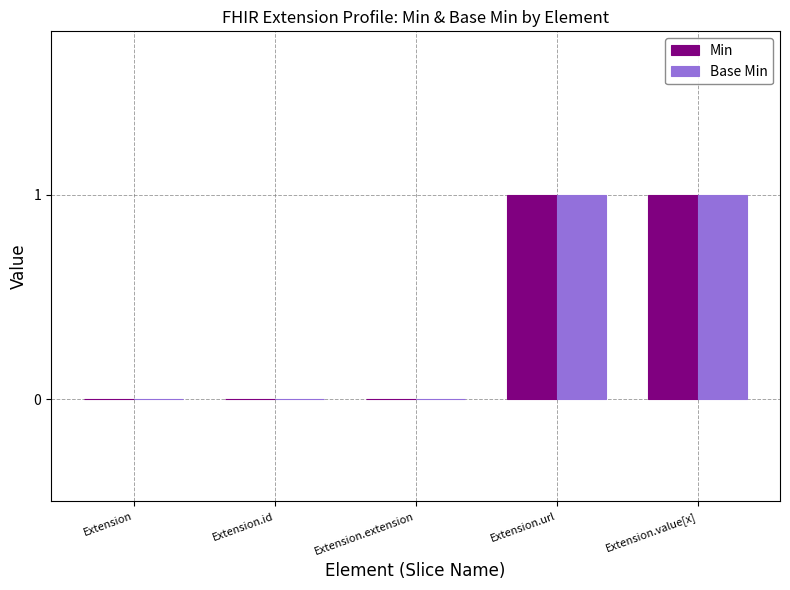

True or false: Base Min has a value of -1 at Extension.id.

False